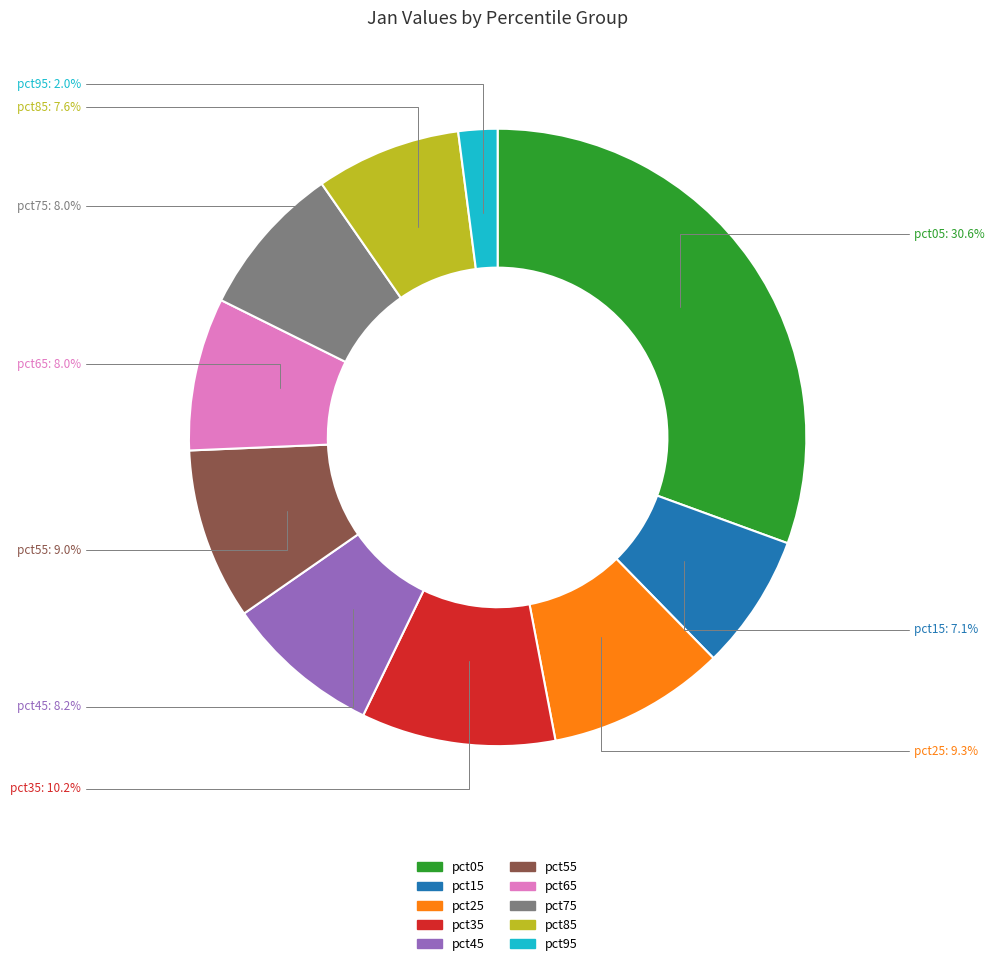

How much of the chart is everything except pct25?

90.7%